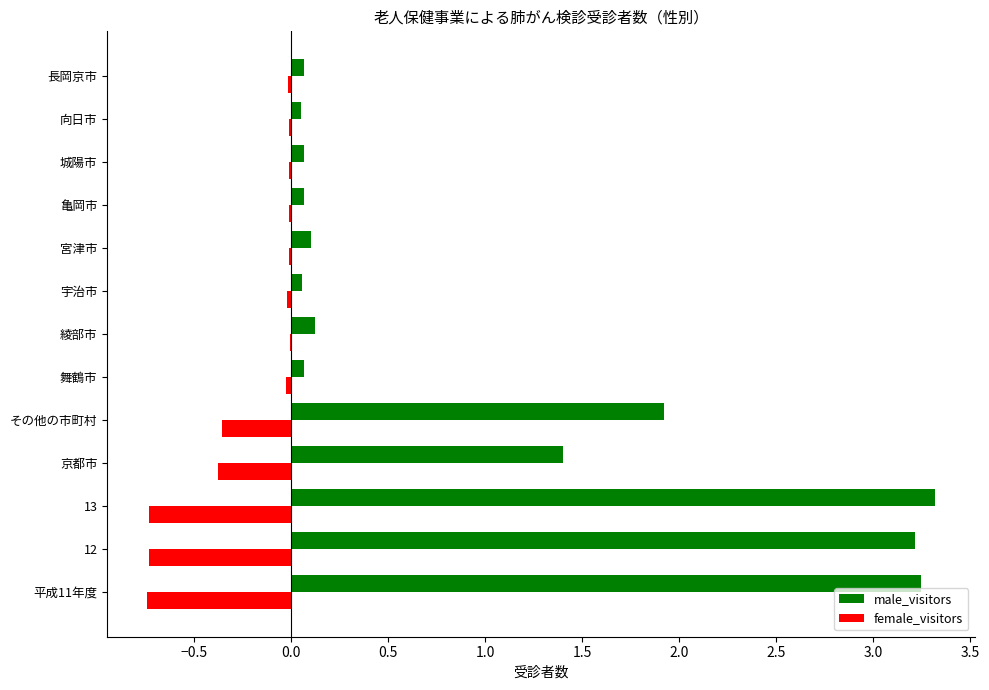

Where is male_visitors nearest to the value 1?

京都市